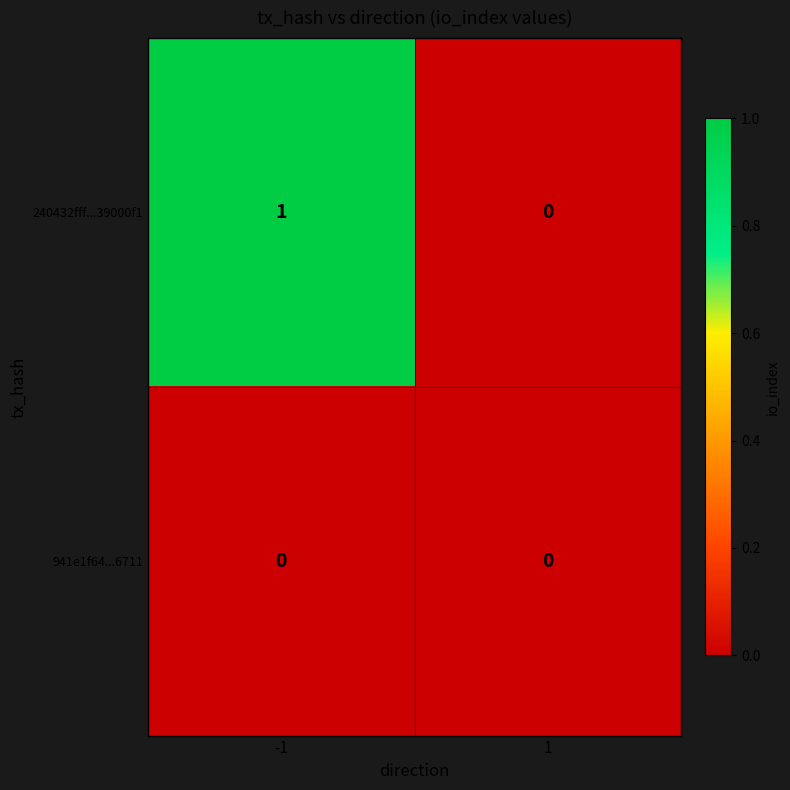

How many series are shown in this chart?

2